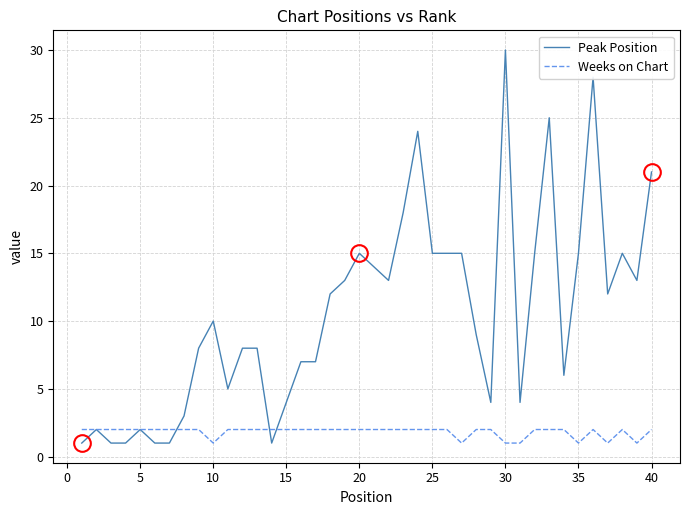

List the series in order of their peak value, lowest first.

Weeks on Chart, Peak Position